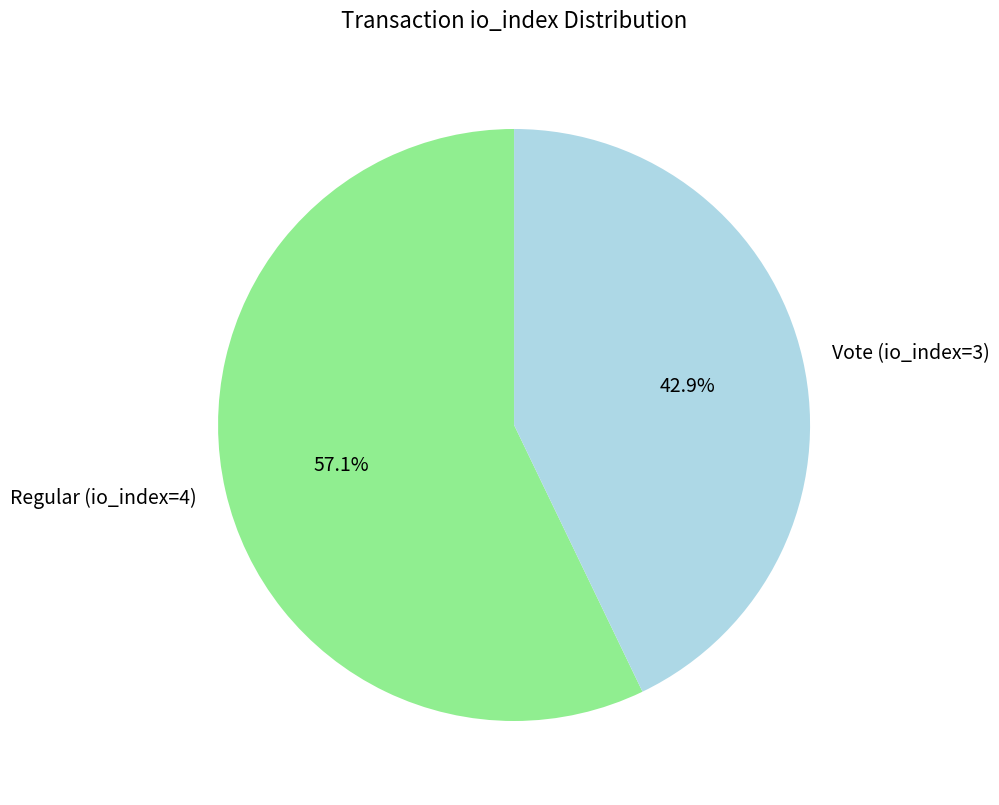

How many slices are in this pie chart?

2